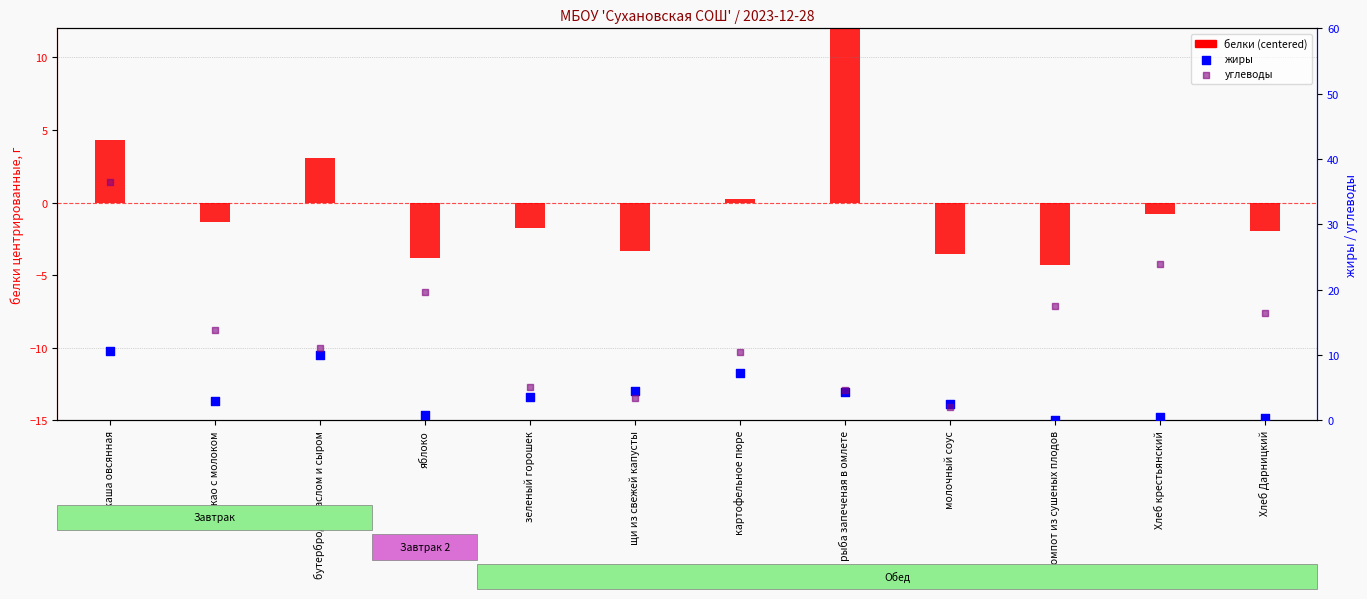

At which category is the sum across all series the highest?

каша овсянная